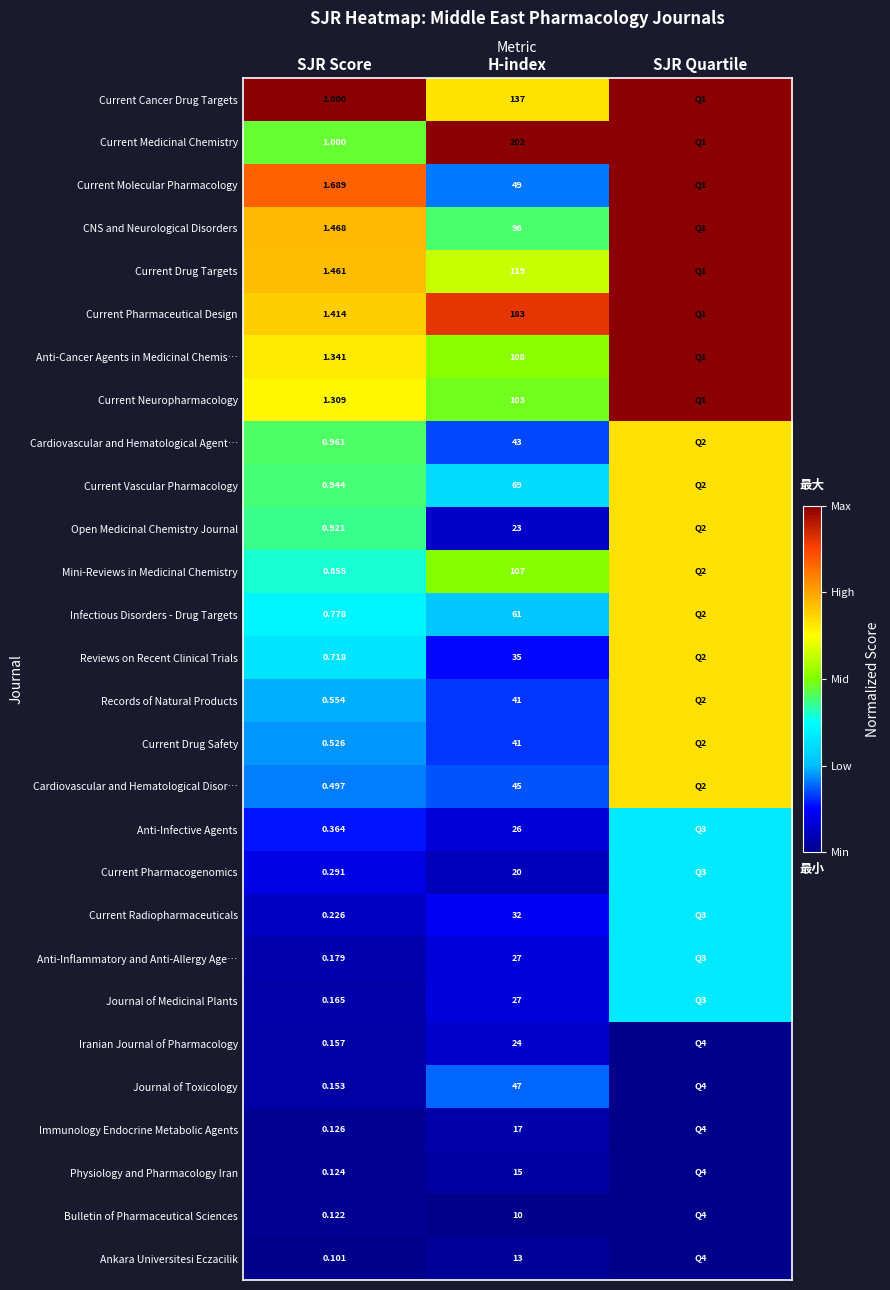

Is the value of Physiology and Pharmacology Iran at H-index greater than the value of Current Cancer Drug Targets at H-index?

No